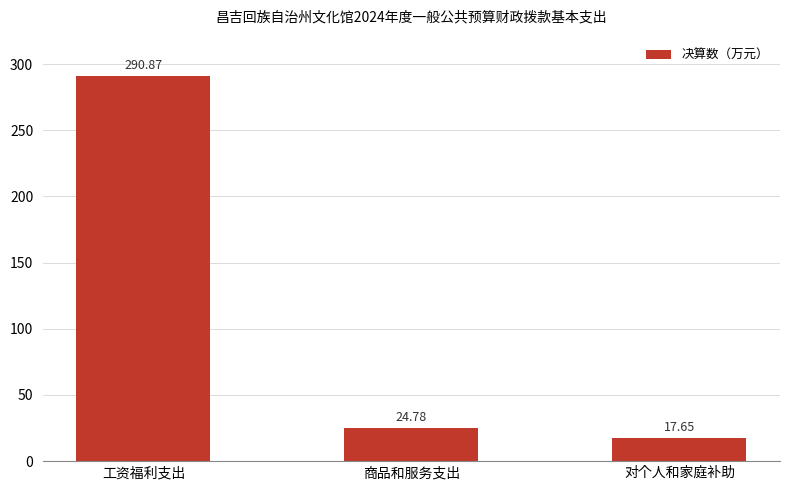

Rank the categories by value from highest to lowest.

工资福利支出, 商品和服务支出, 对个人和家庭补助